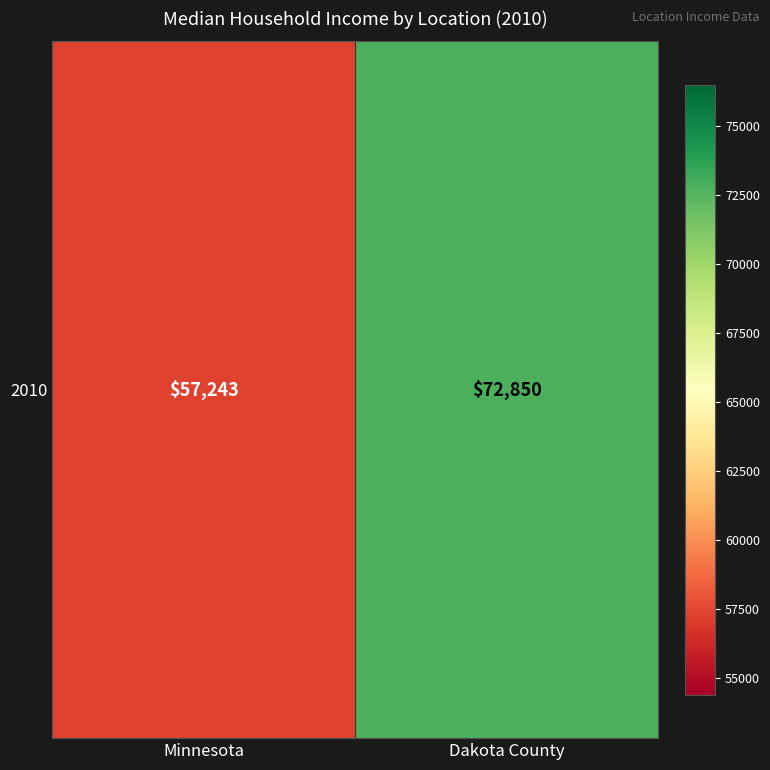

Reading right to left, what are all the values shown in this chart?

Dakota County=72850	Minnesota=57243